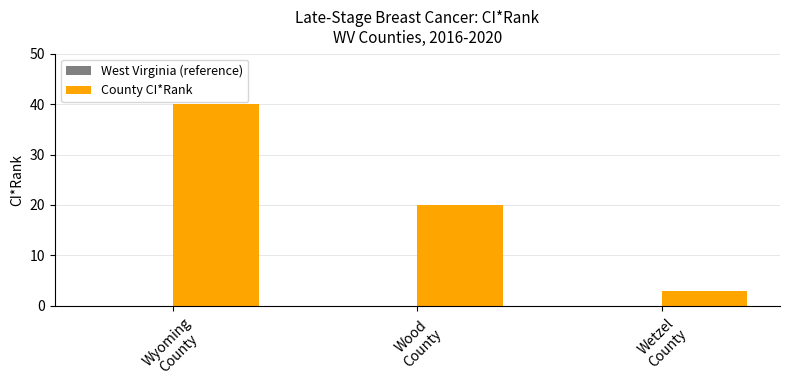

How many bars are there in total?

3